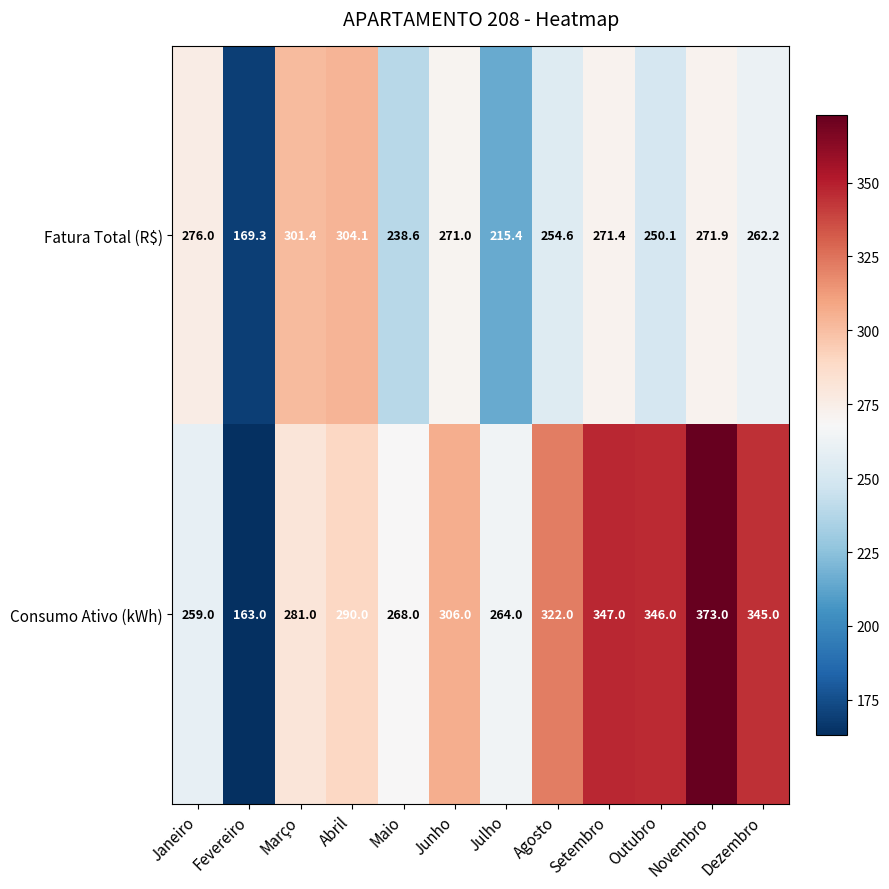

What is the difference between the highest and lowest values at Junho?

35.0